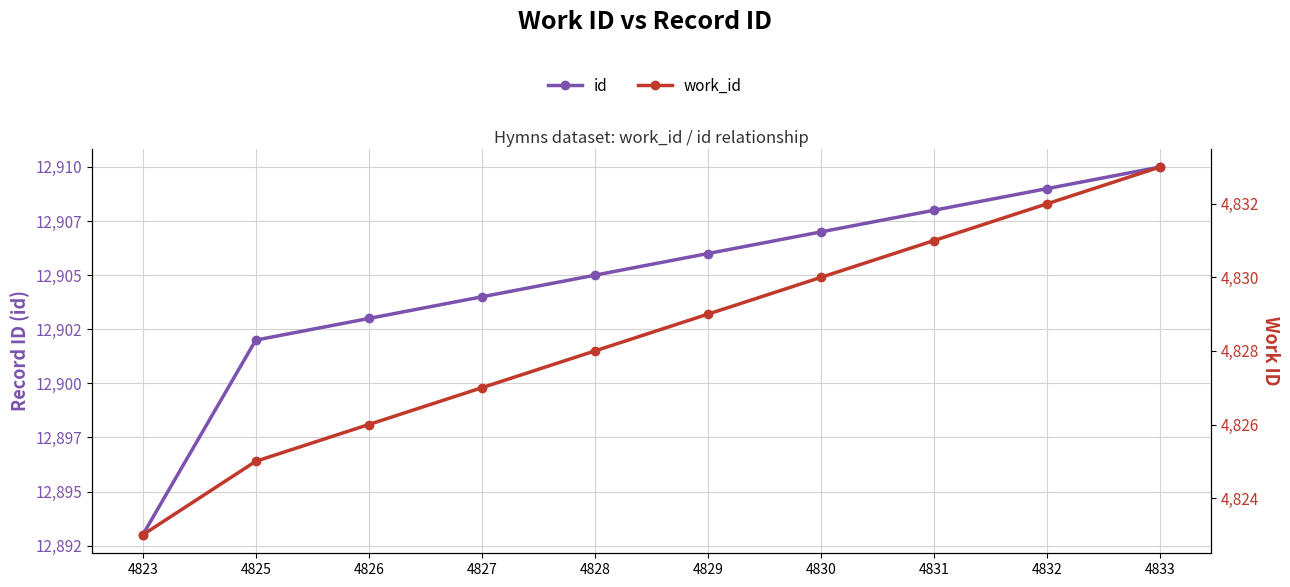

True or false: work_id and id intersect in this chart.

False